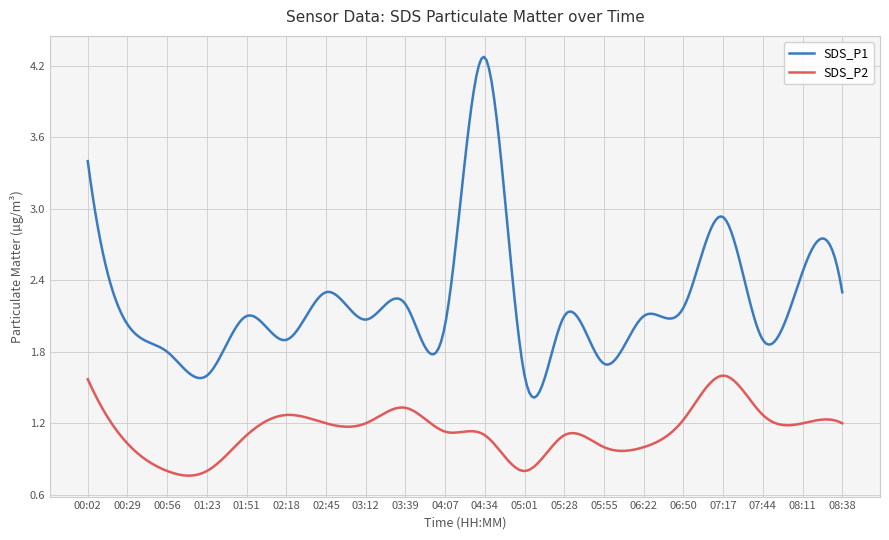

Count the number of categories in the chart.

300